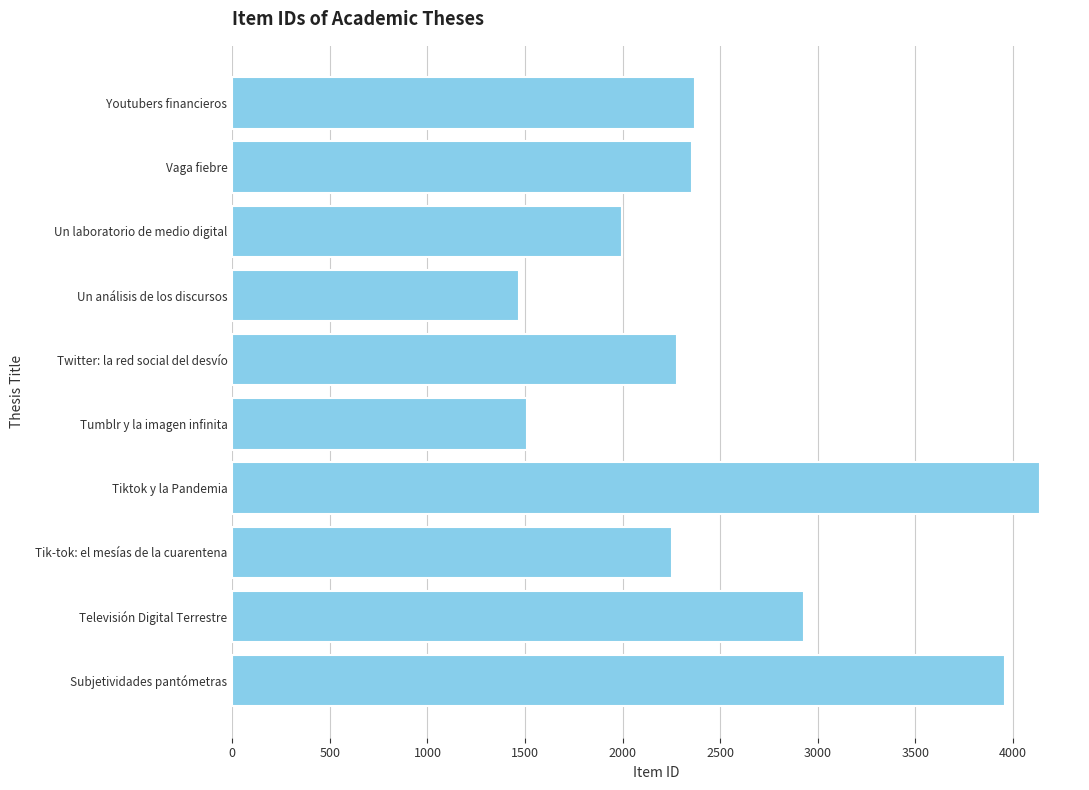

What is the average value?

2526